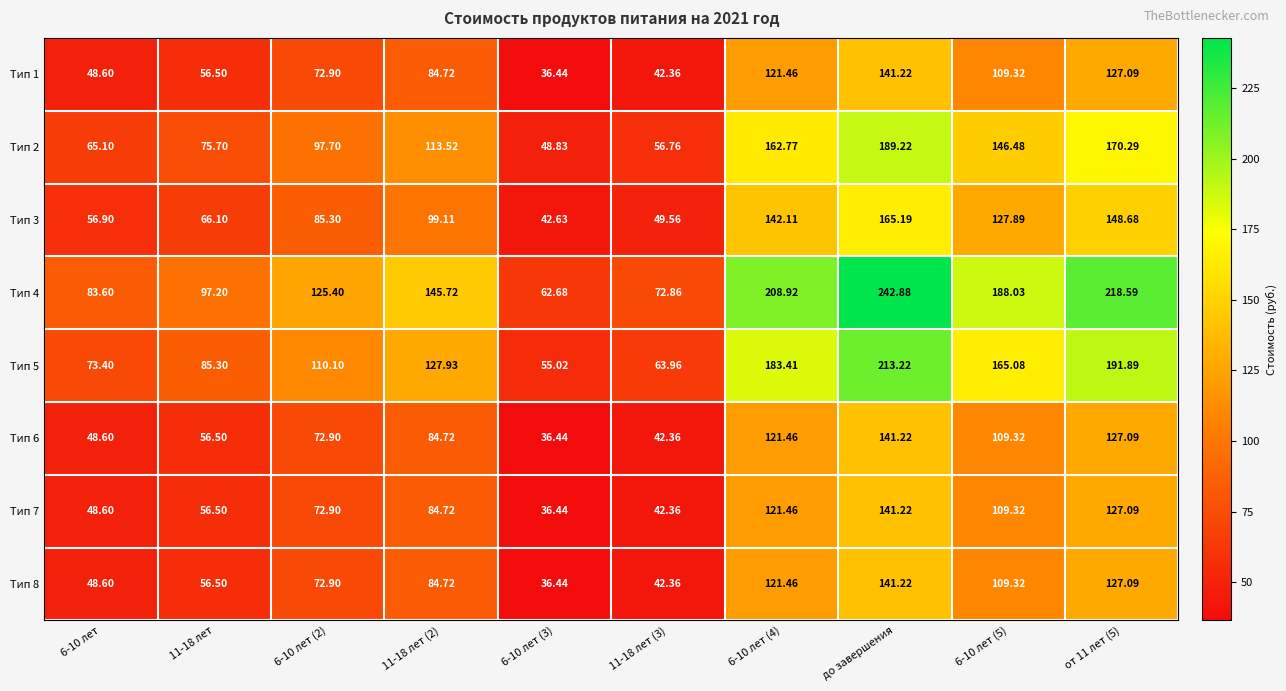

At which category is the sum across all series the highest?

до завершения